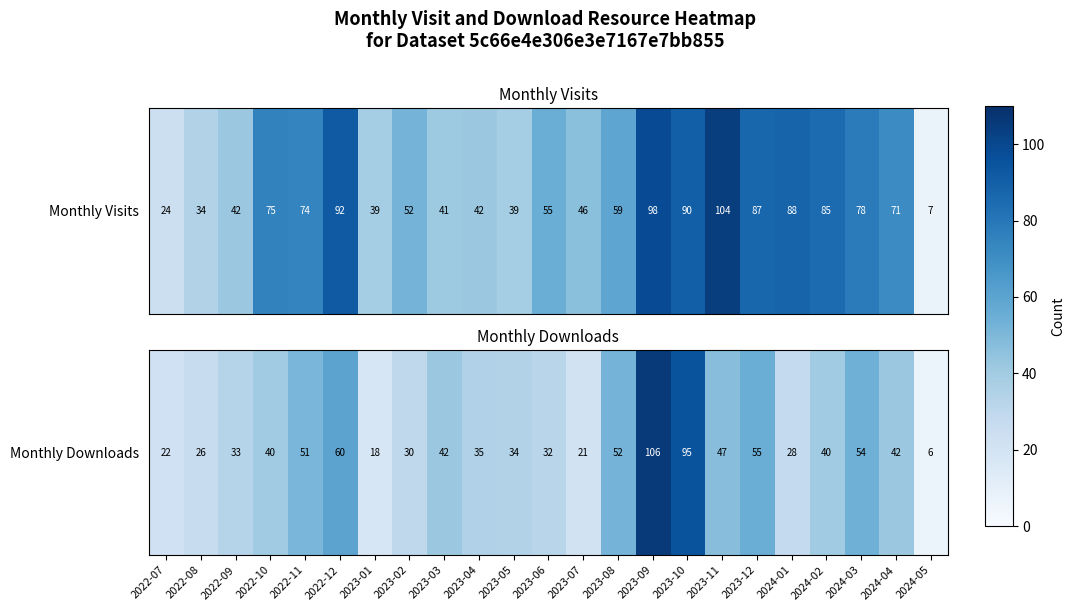

How many data points does each series have?

23